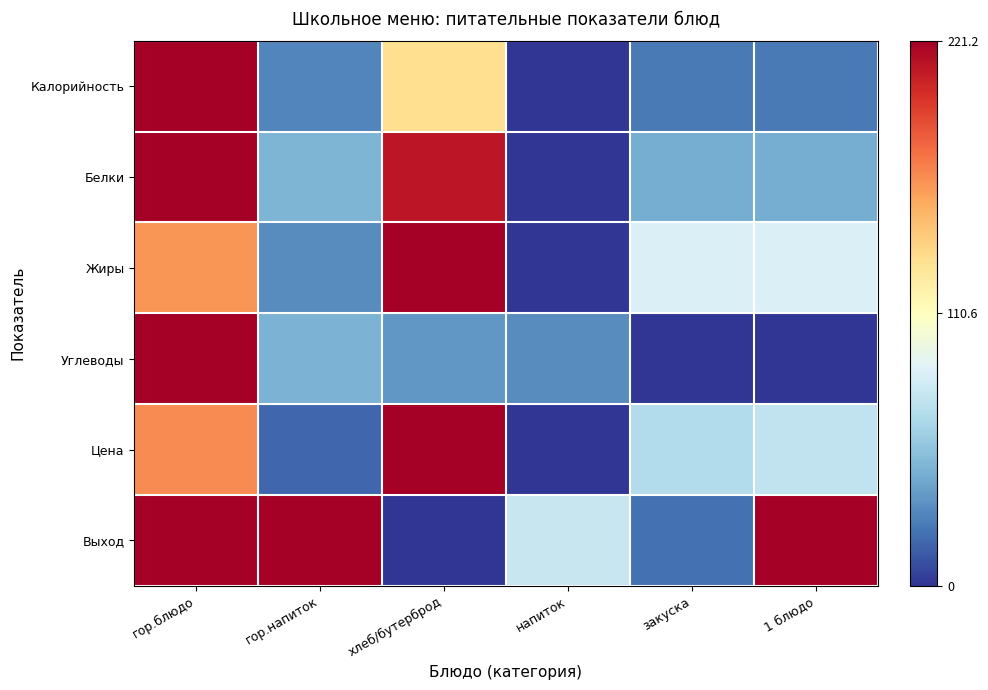

Reading right to left, list all the values displayed in this chart.

Калорийность: 1 блюдо=0.1	закуска=0.1	напиток=0.0	хлеб/бутерброд=0.6	гор.напиток=0.1	гор.блюдо=1.0
Белки: 1 блюдо=0.2	закуска=0.2	напиток=0.0	хлеб/бутерброд=1.0	гор.напиток=0.2	гор.блюдо=1.0
Жиры: 1 блюдо=0.4	закуска=0.4	напиток=0.0	хлеб/бутерброд=1.0	гор.напиток=0.1	гор.блюдо=0.7
Углеводы: 1 блюдо=0.0	закуска=0.0	напиток=0.1	хлеб/бутерброд=0.2	гор.напиток=0.2	гор.блюдо=1.0
Цена: 1 блюдо=0.3	закуска=0.3	напиток=0.0	хлеб/бутерброд=1.0	гор.напиток=0.1	гор.блюдо=0.8
Выход: 1 блюдо=1.0	закуска=0.1	напиток=0.4	хлеб/бутерброд=0.0	гор.напиток=1.0	гор.блюдо=1.0